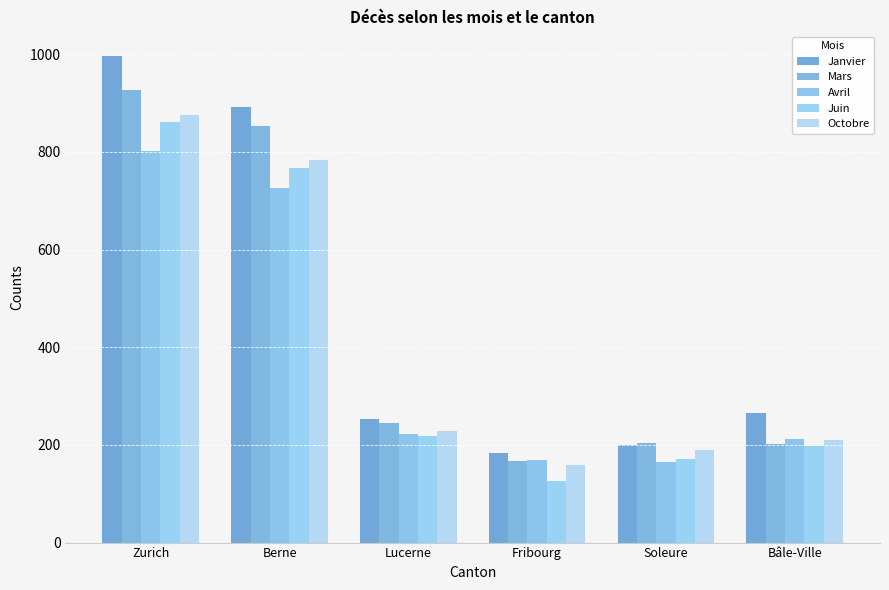

How many bars are there in total?

30